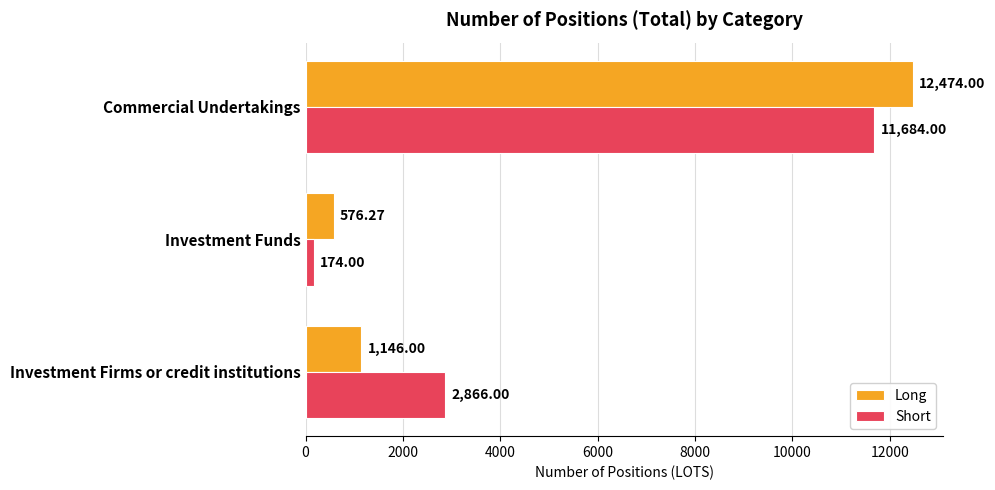

What is the difference between the highest and lowest values at Commercial Undertakings?

790.0